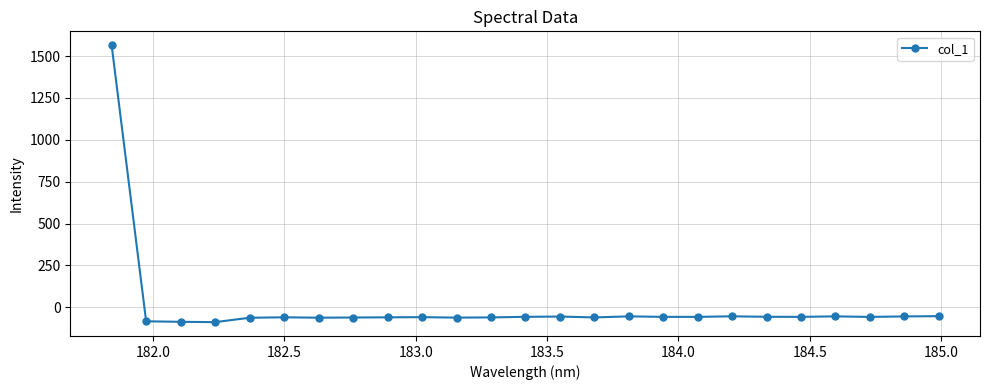

What is the minimum value shown in the chart?

-88.9